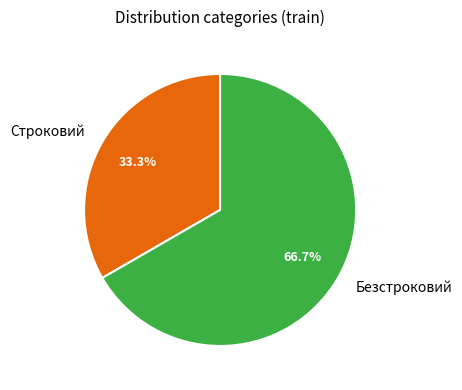

Combined, what portion of the pie is Безстроковий and Строковий?

100.0%